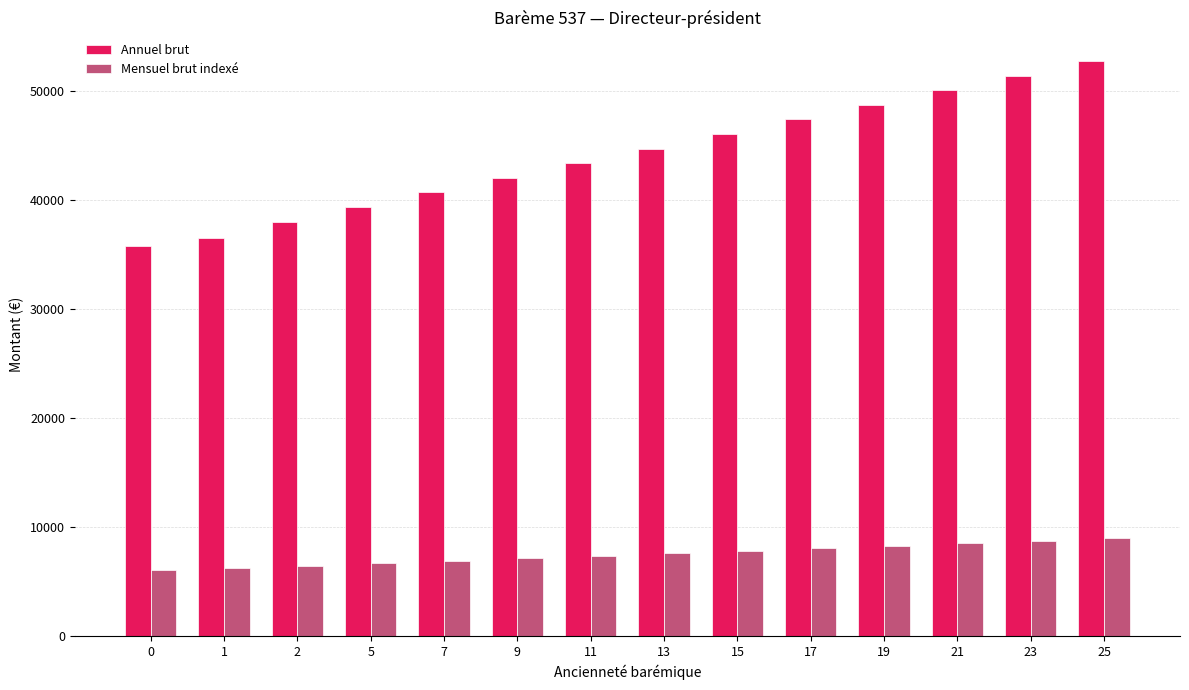

Which series changed the most between 1 and 23?

Annuel brut